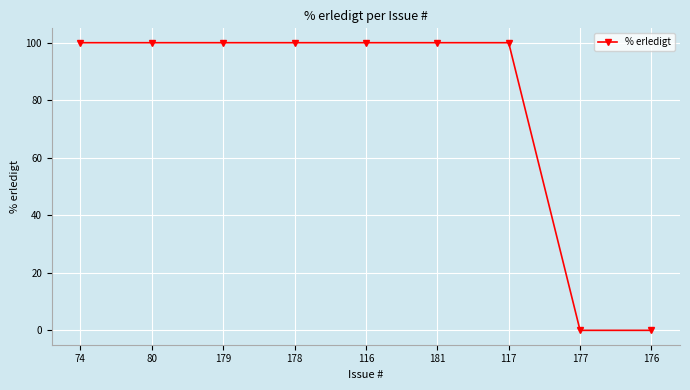

Reading right to left, extract all data points from this chart.

176=0	177=0	117=100	181=100	116=100	178=100	179=100	80=100	74=100